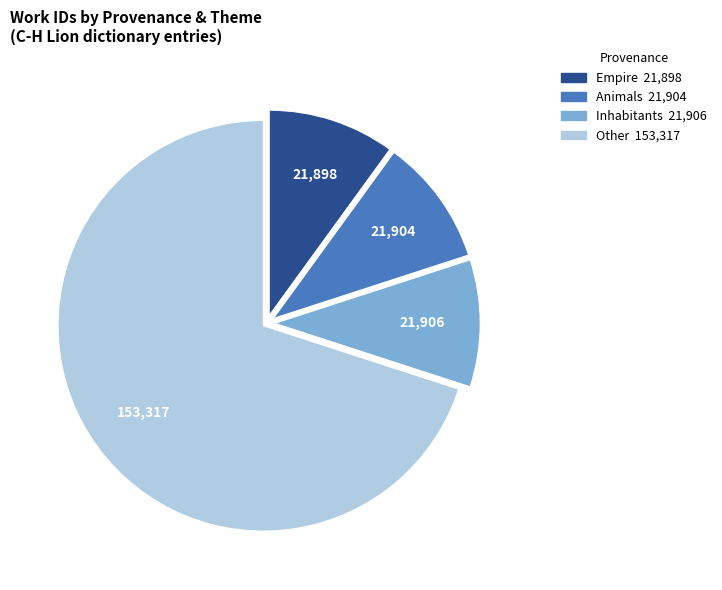

Count the number of slices in the pie.

4